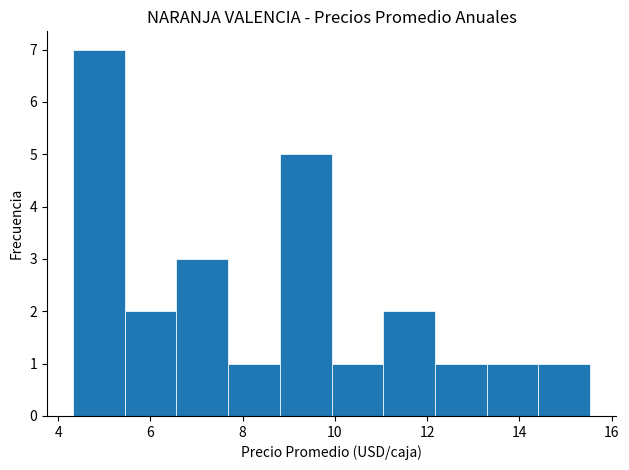

How tall is the bar that spans 4.4 to 5.4 on the x-axis? Neither the bar edges nor the heights are printed on the chart, so give them approximately, as read against the axes.

7